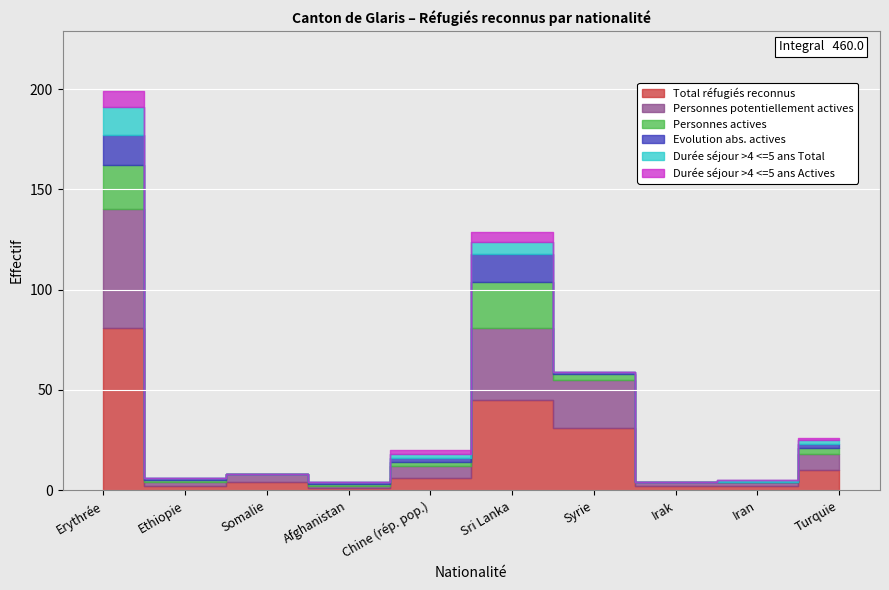

Rank the series at Ethiopie from highest to lowest value.

Total réfugiés reconnus, Personnes potentiellement actives, Personnes actives, Evolution abs. actives, Durée séjour >4 <=5 ans Total, Durée séjour >4 <=5 ans Actives